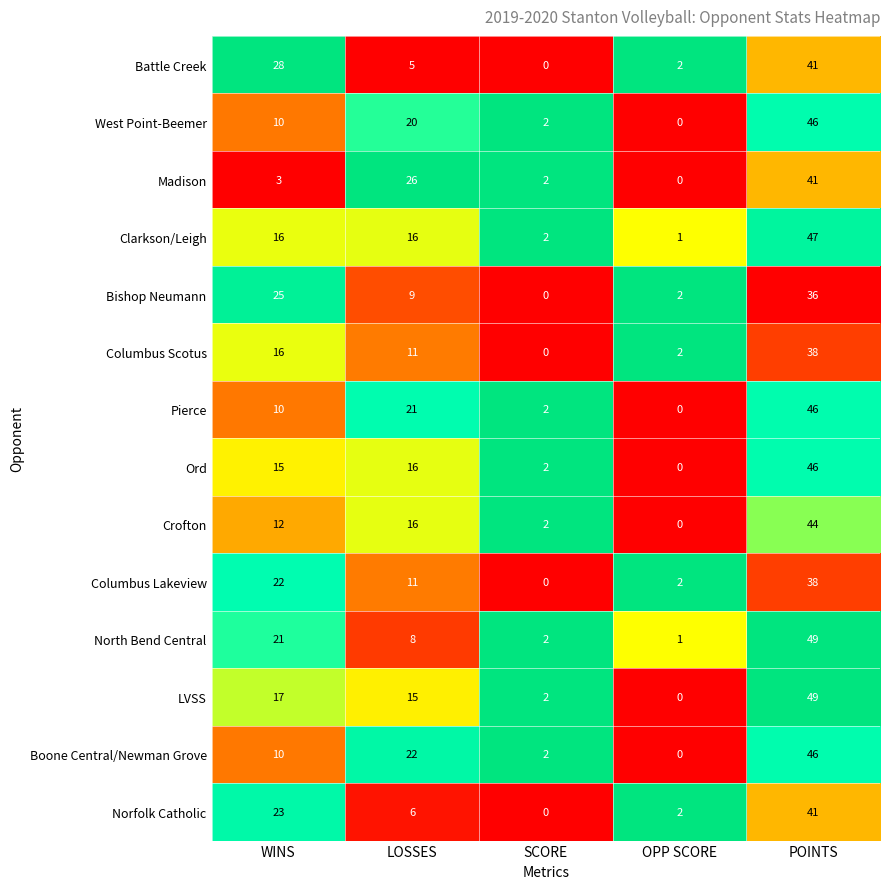

At how many categories does at least one series exceed 0?

5